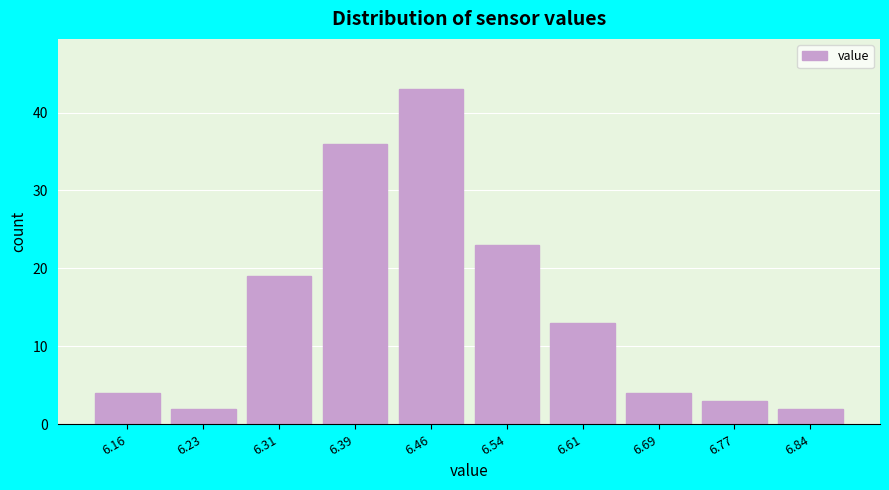

Reading left to right, list every bar in this chart as the range it spans on the x-axis followed by its height. Neither the bar edges nor the heights are printed on the chart, so give them approximately, as read against the axes.

6.120 to 6.196: 4
6.196 to 6.272: 2
6.272 to 6.348: 19
6.348 to 6.424: 36
6.424 to 6.500: 43
6.500 to 6.576: 23
6.576 to 6.652: 13
6.652 to 6.728: 4
6.728 to 6.804: 3
6.804 to 6.880: 2